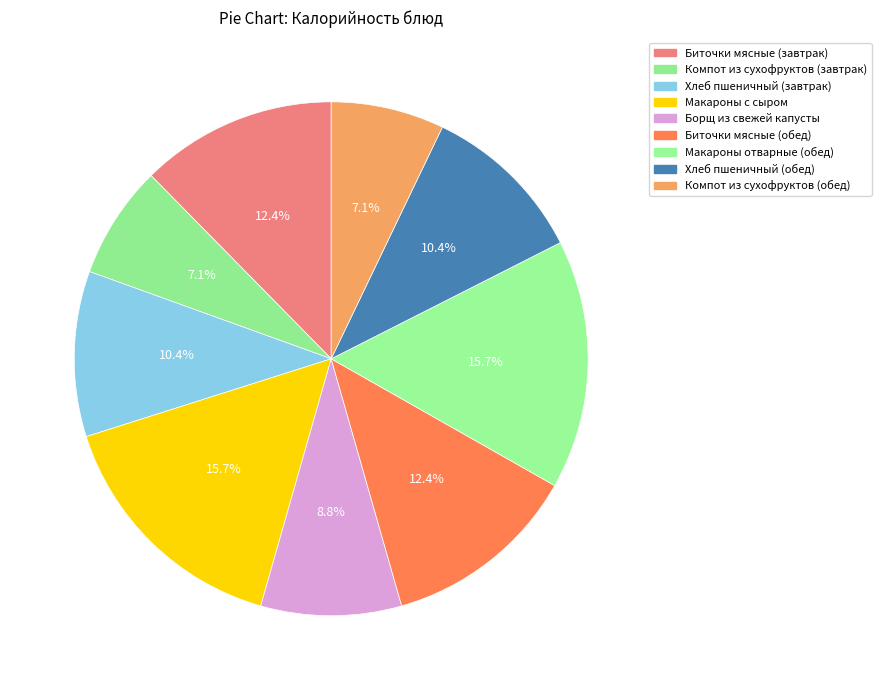

Which category has the smallest portion of the pie?

Компот из сухофруктов (завтрак)